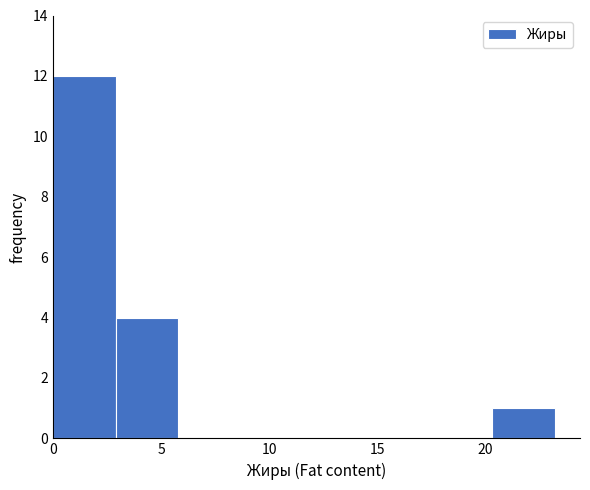

Which range on the x-axis has the tallest bar?

0.0 to 3.0